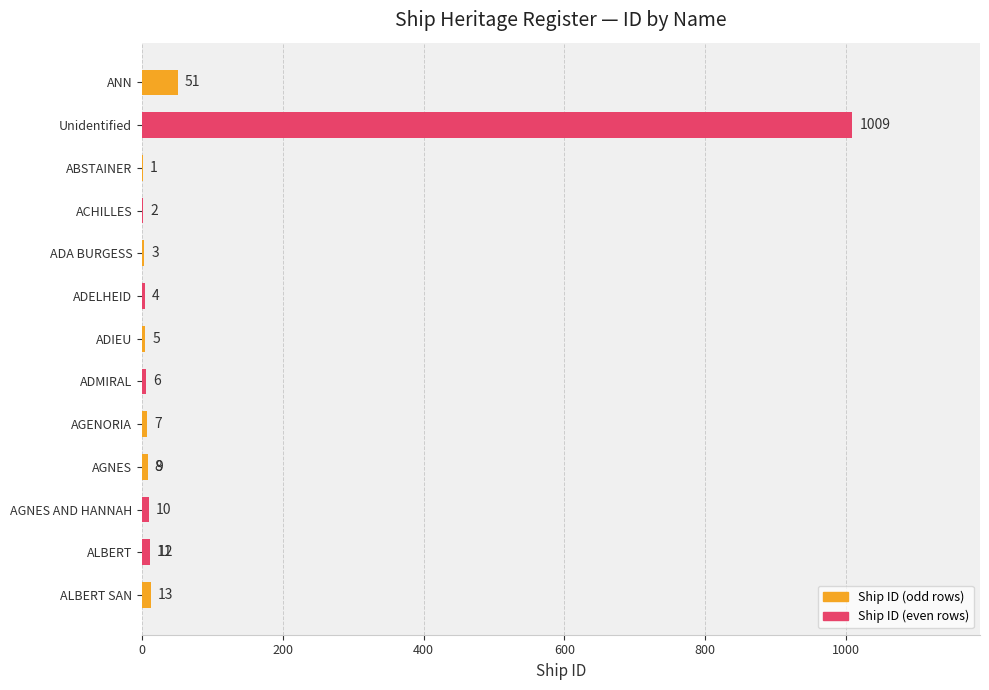

Is it true that the value at ADIEU is 7?

False